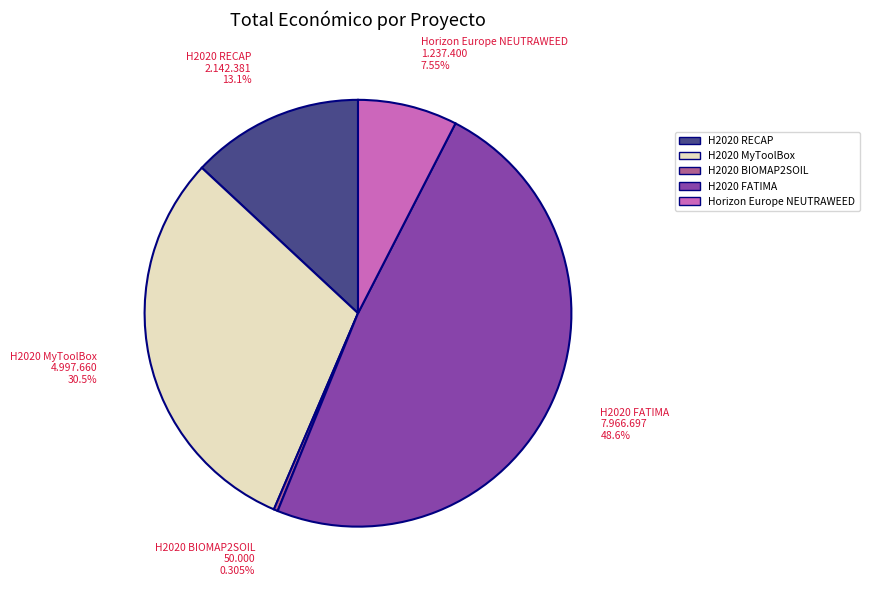

Between H2020 MyToolBox and Horizon Europe NEUTRAWEED, which is larger?

H2020 MyToolBox